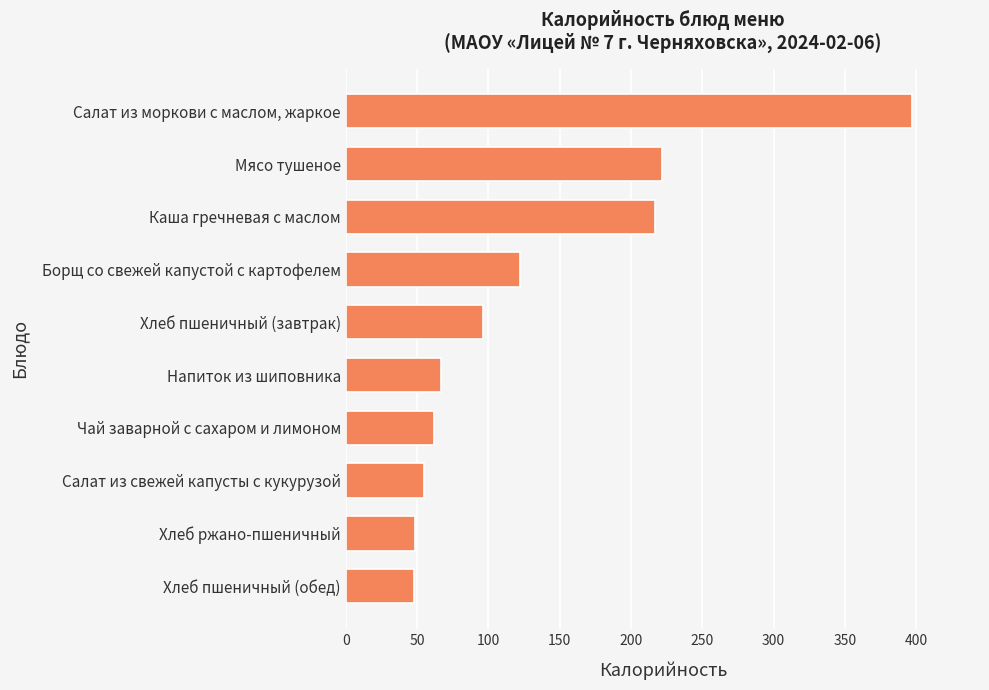

List the labels in order of value, smallest first.

Хлеб пшеничный (обед), Хлеб ржано-пшеничный, Салат из свежей капусты с кукурузой, Чай заварной с сахаром и лимоном, Напиток из шиповника, Хлеб пшеничный (завтрак), Борщ со свежей капустой с картофелем, Каша гречневая с маслом, Мясо тушеное, Салат из моркови с маслом, жаркое